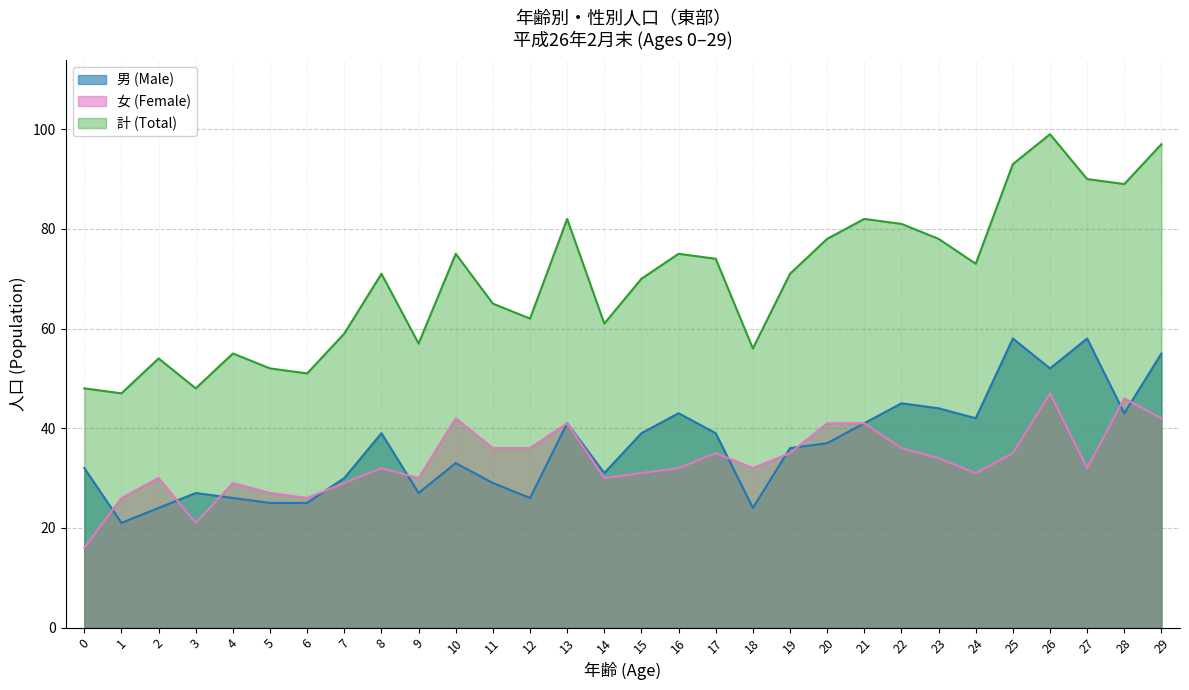

At which label does 計 (Total) reach its minimum?

1